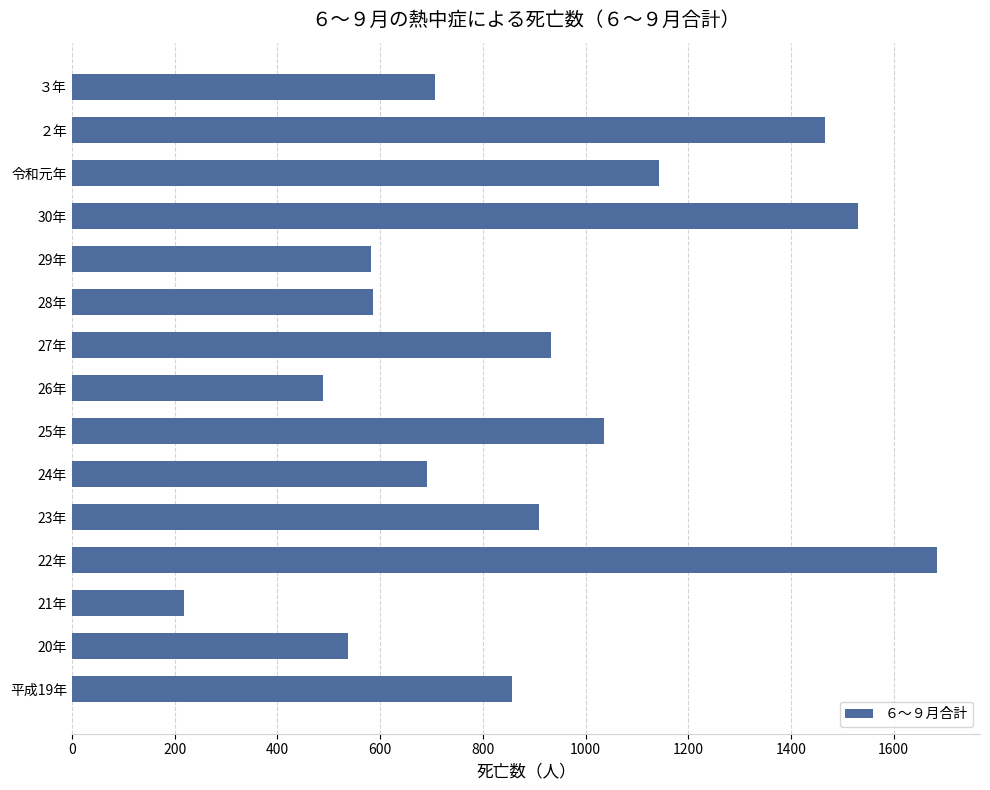

Which has a higher value, ３年 or 21年?

３年